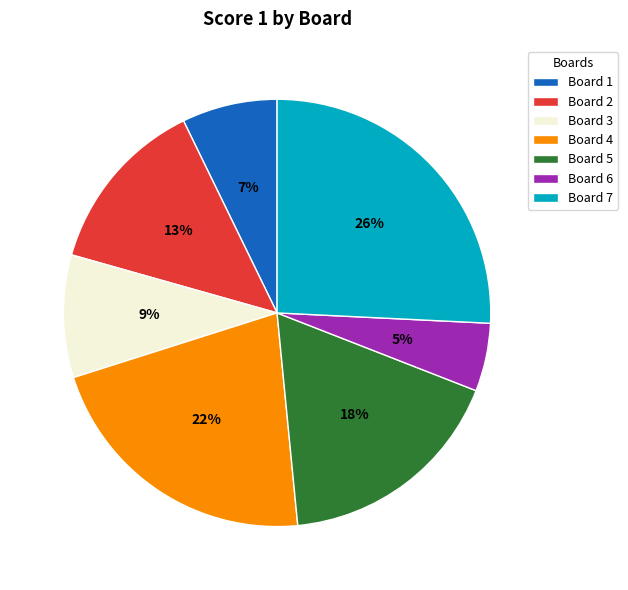

How many segments does this pie chart have?

7